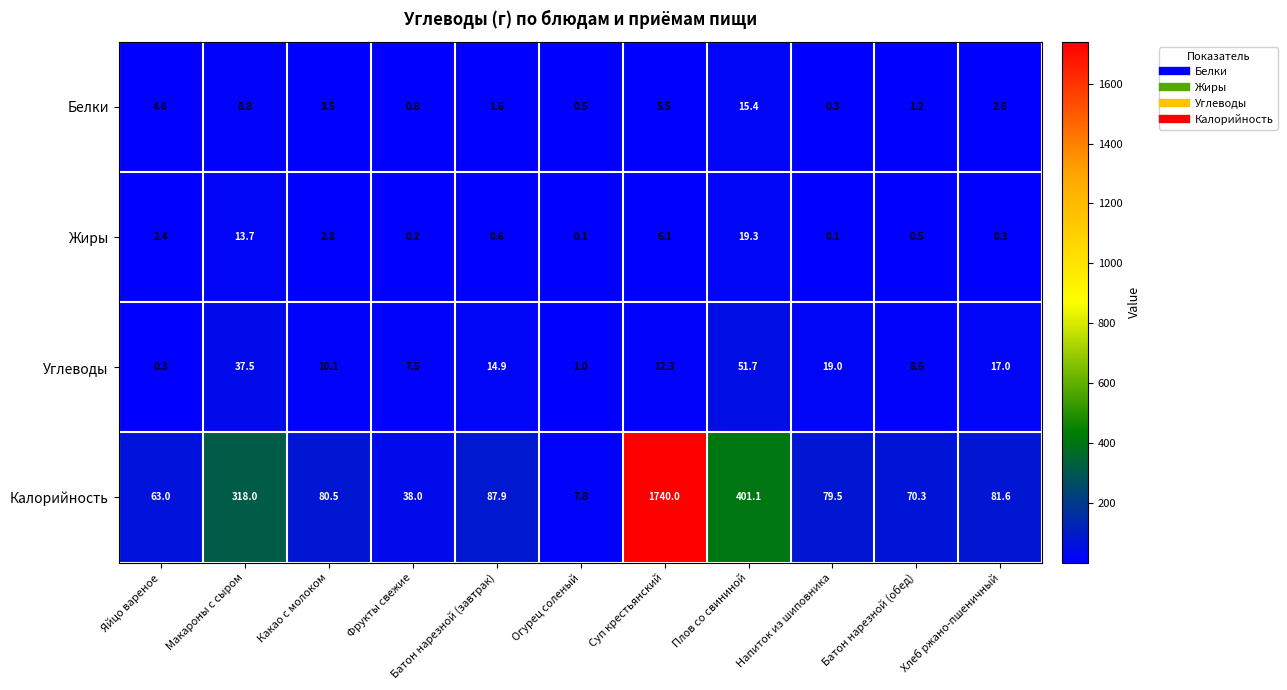

At which label does Калорийность first exceed 80?

Макароны с сыром